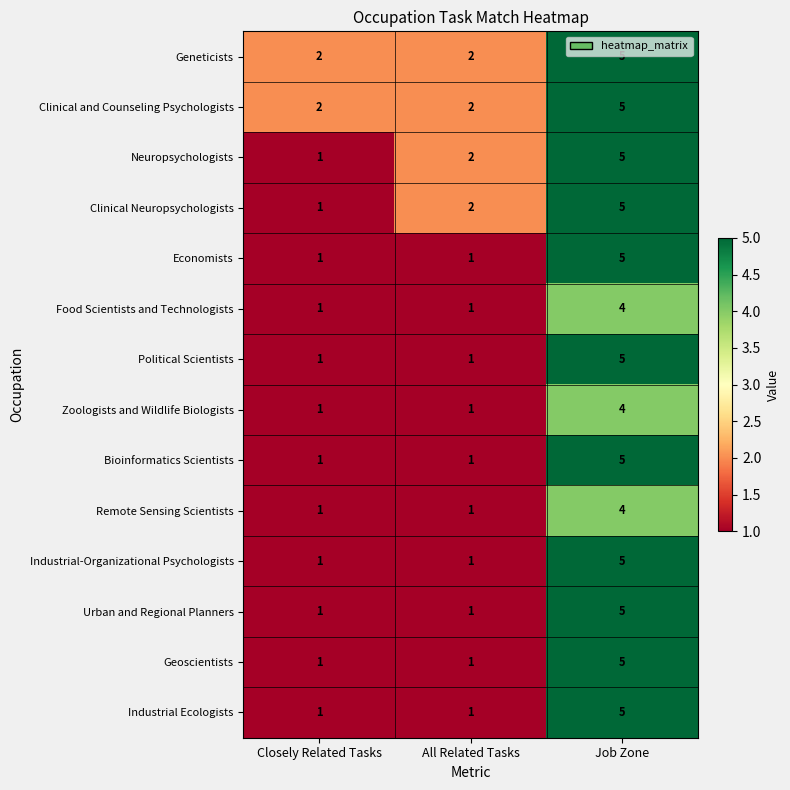

List the labels in order of Neuropsychologists value, smallest first.

Closely Related Tasks, All Related Tasks, Job Zone